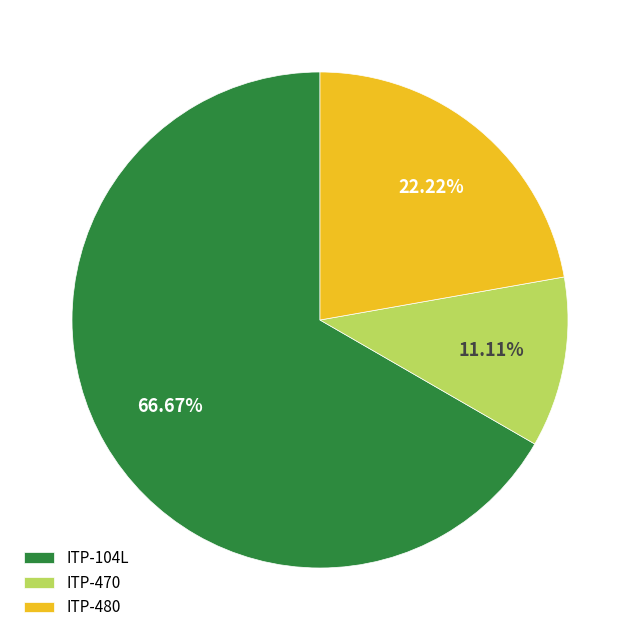

Rank the categories by value from lowest to highest.

ITP-470, ITP-480, ITP-104L